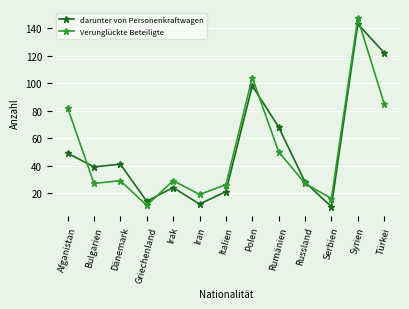

How many values in the darunter von Personenkraftwagen series are below 39?

6